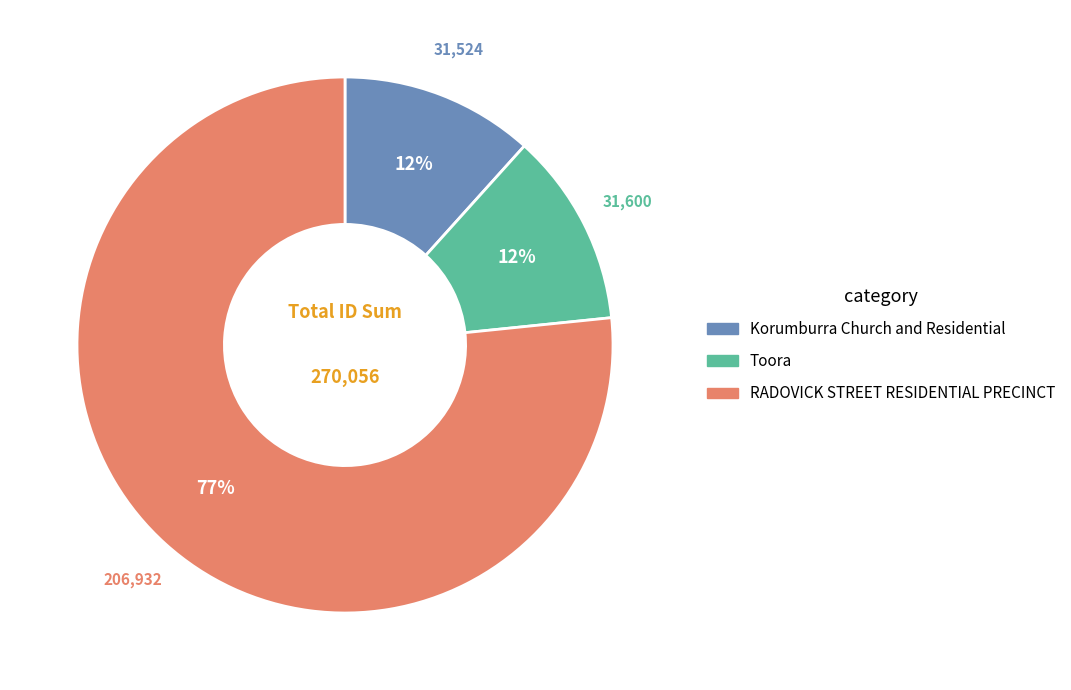

True or false: Korumburra Church and Residential accounts for 12% of the total.

True